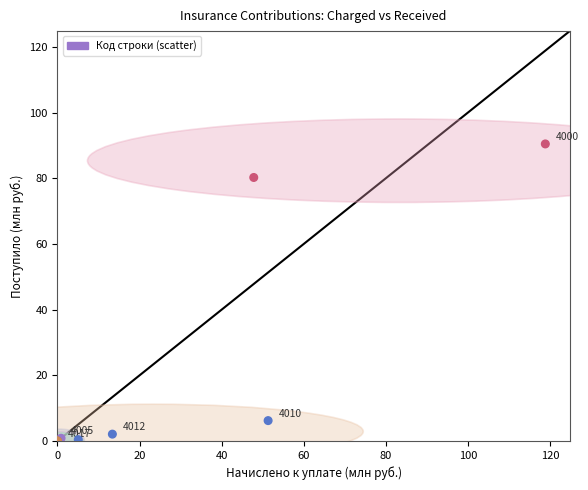

What Y value in the scatter plot is closest to 45?

80.3